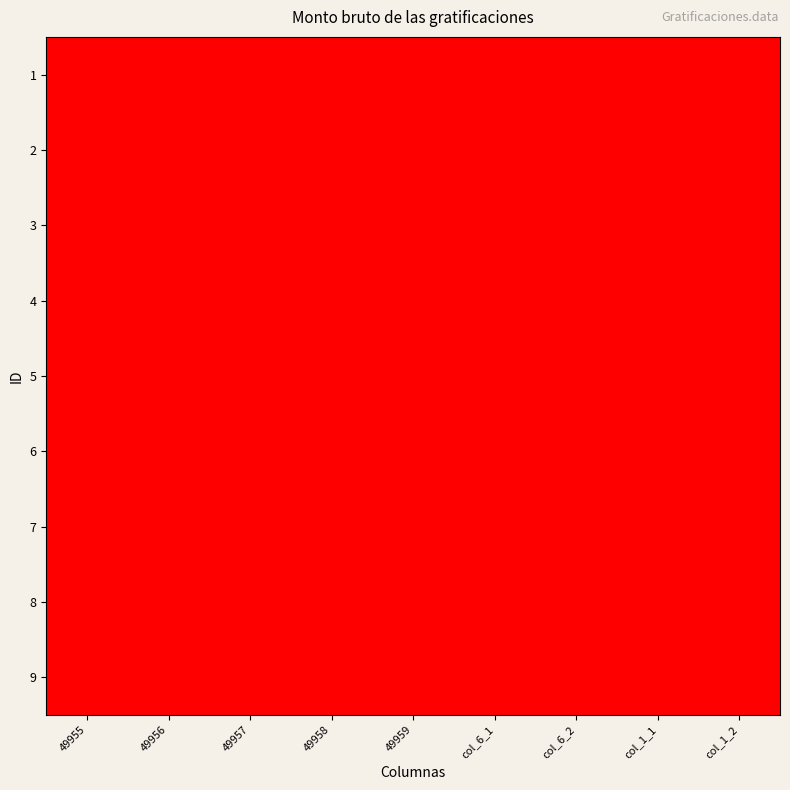

List the series in order of their peak value, lowest first.

3, 9, 5, 7, 1, 4, 6, 2, 8